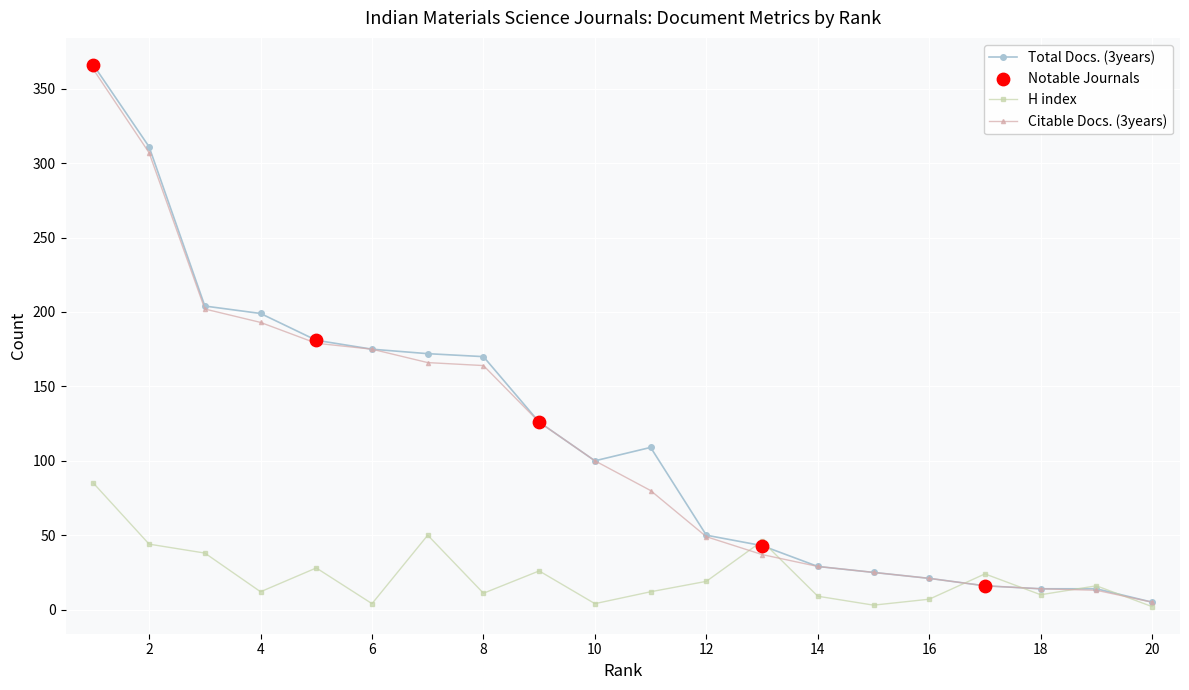

Which series has the largest total across all categories?

Total Docs. (3years)